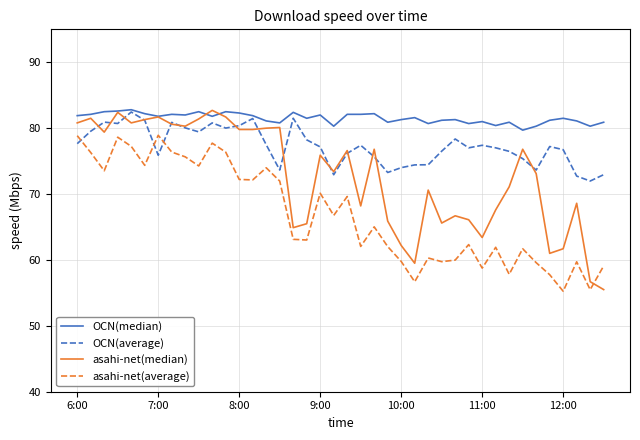

Rank the series by their average value, from lowest to highest.

asahi-net(average), asahi-net(median), OCN(average), OCN(median)